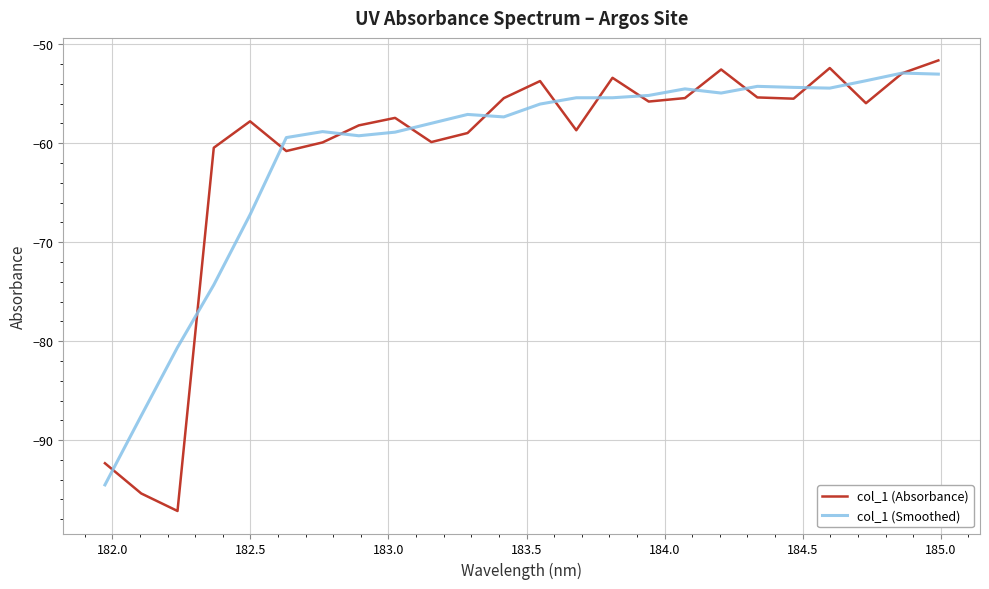

In col_1 (Smoothed), how many points are lower than both neighbors (excluding endpoints)?

4